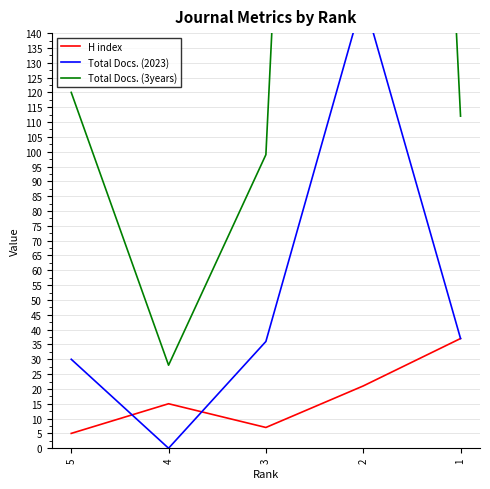

What is the highest value of the Total Docs. (3years) series?

777